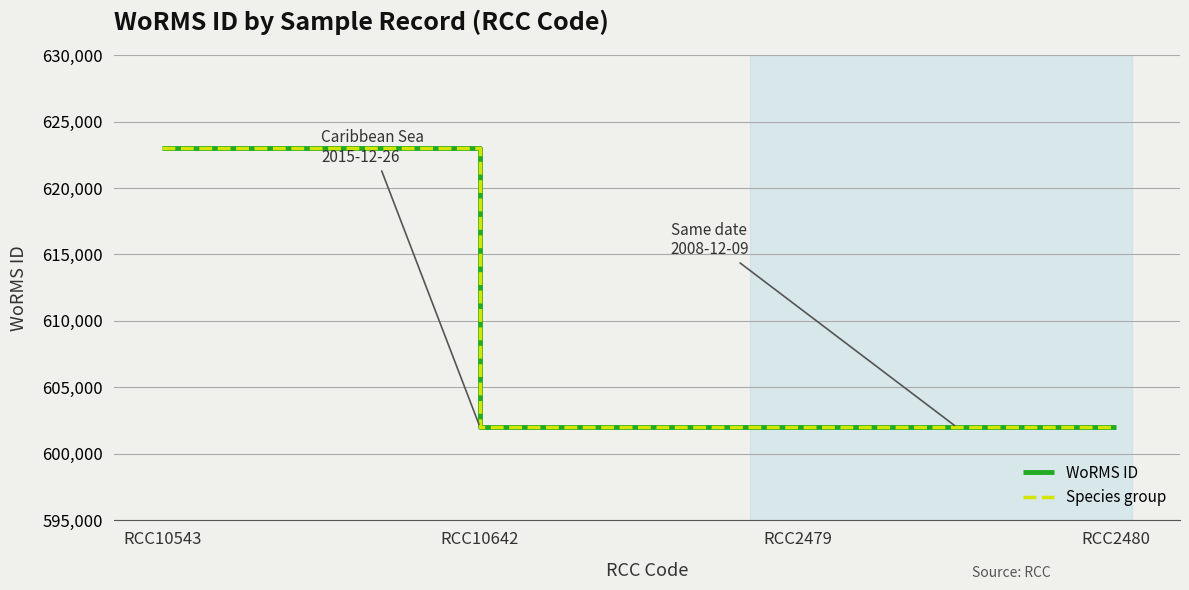

Does the chart have visible grid lines?

Yes